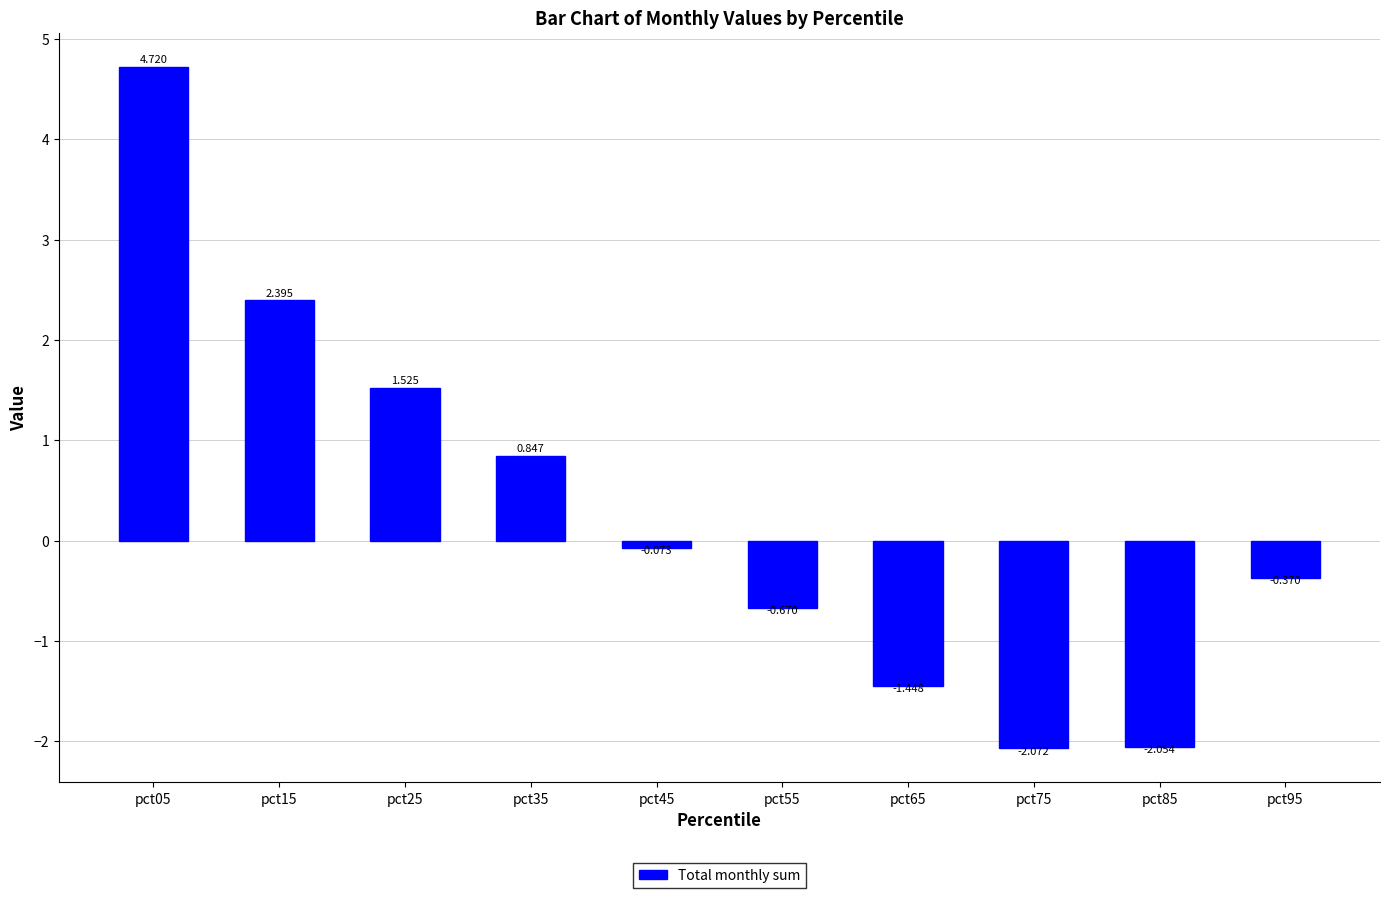

List the labels in order of value, smallest first.

pct75, pct85, pct65, pct55, pct95, pct45, pct35, pct25, pct15, pct05